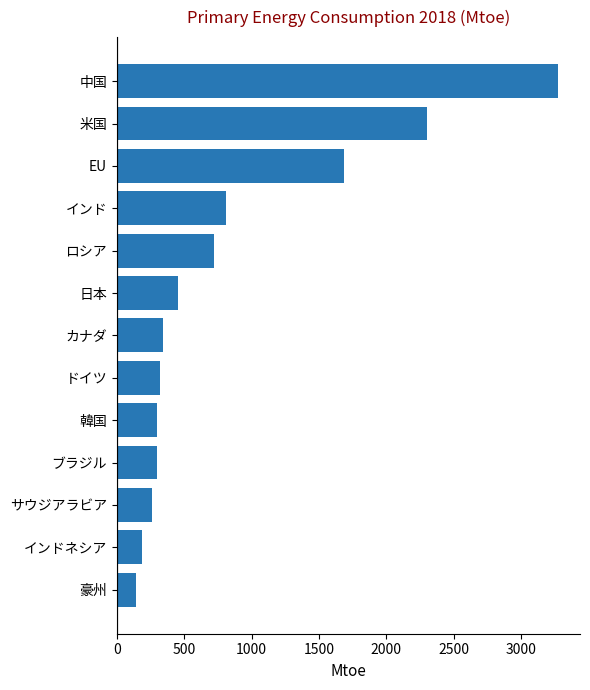

Is it true that the value at インドネシア is 317.3?

False